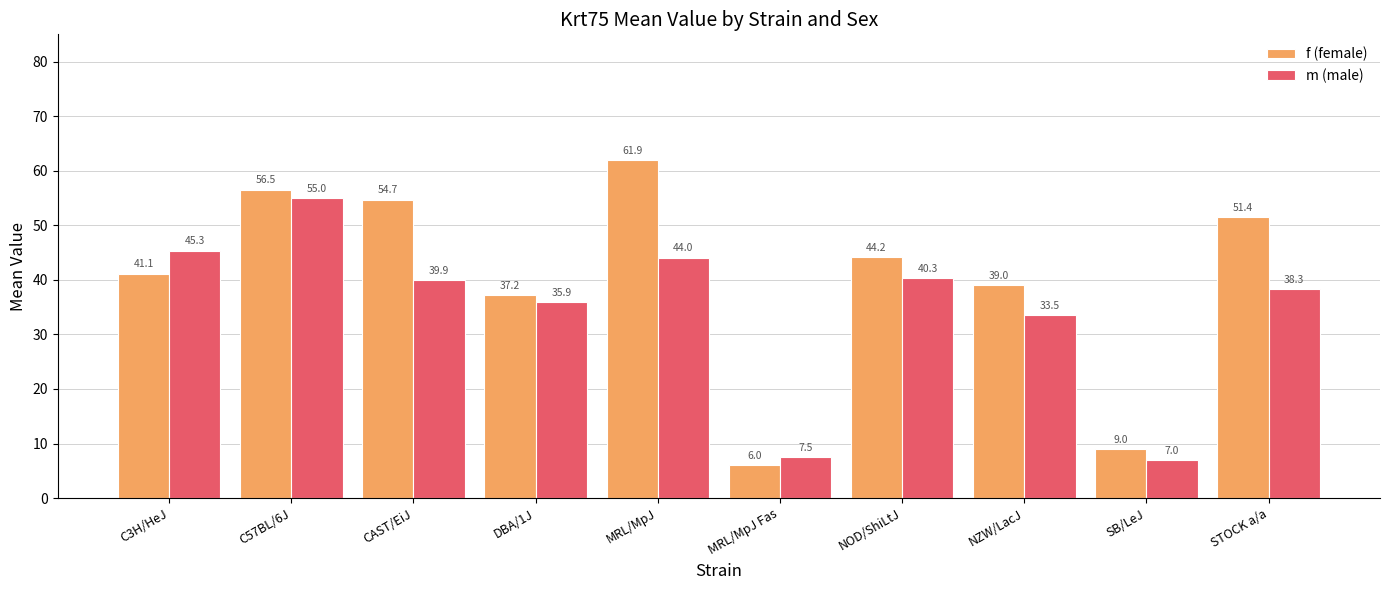

At which category does the chart reach its minimum across all series?

MRL/MpJ Fas